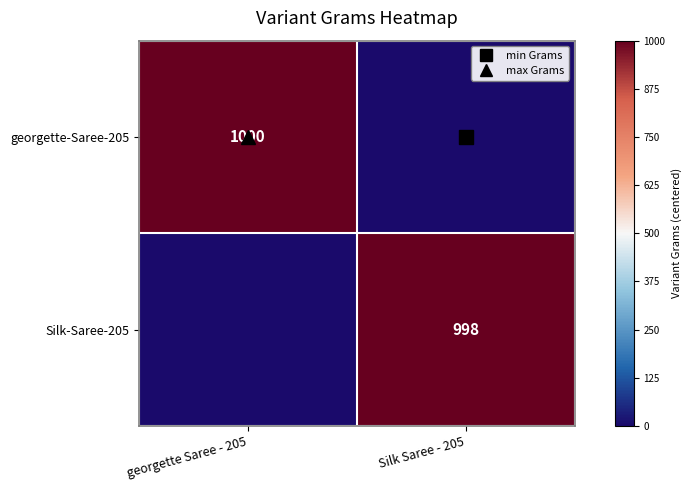

Rank the series at georgette Saree - 205 from highest to lowest value.

georgette-Saree-205, Silk-Saree-205